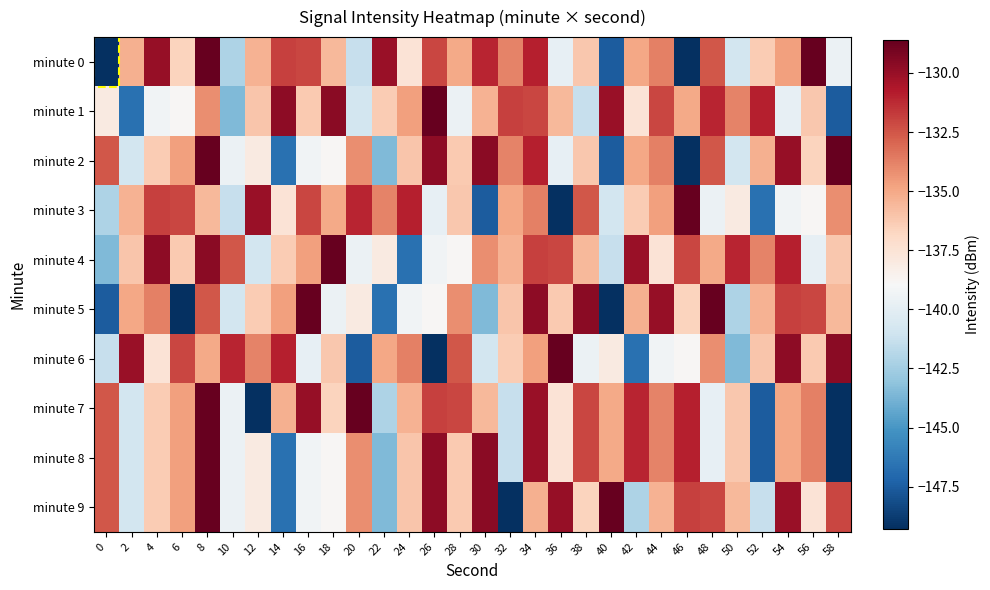

Which has a higher value, 0 or 50?

50